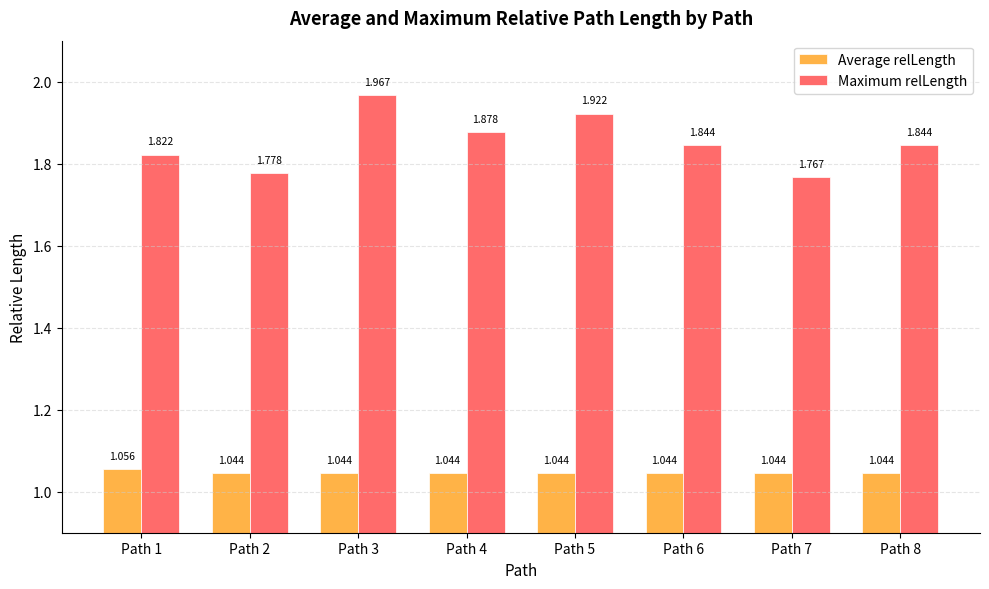

At Path 7, list the series in order from largest to smallest.

Maximum relLength, Average relLength